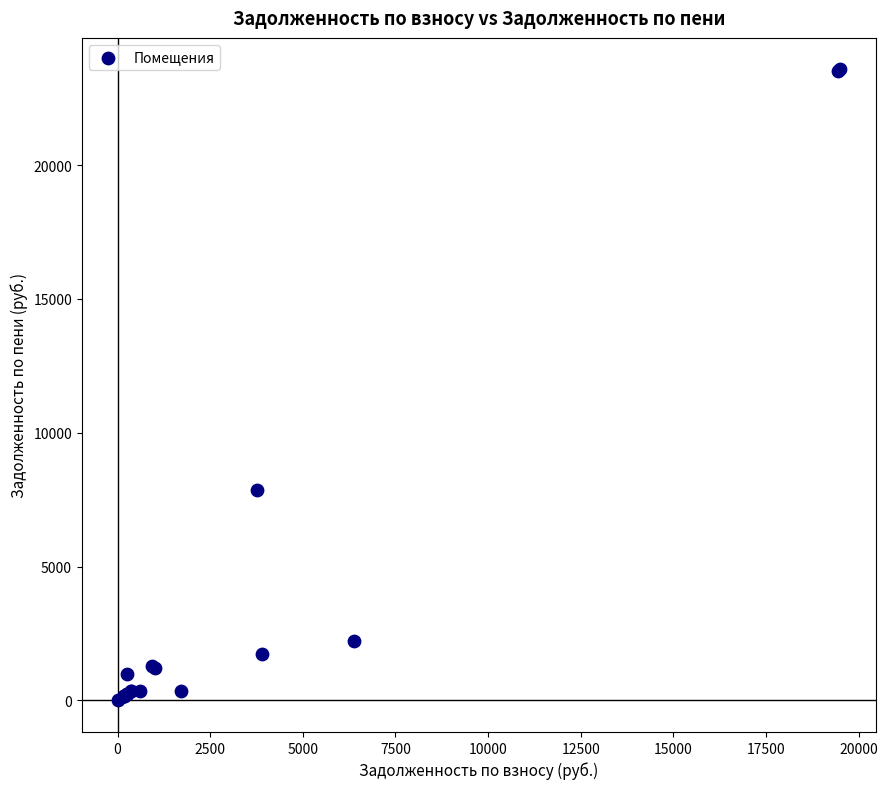

What Y value in the scatter plot is closest to 11786?

7852.8